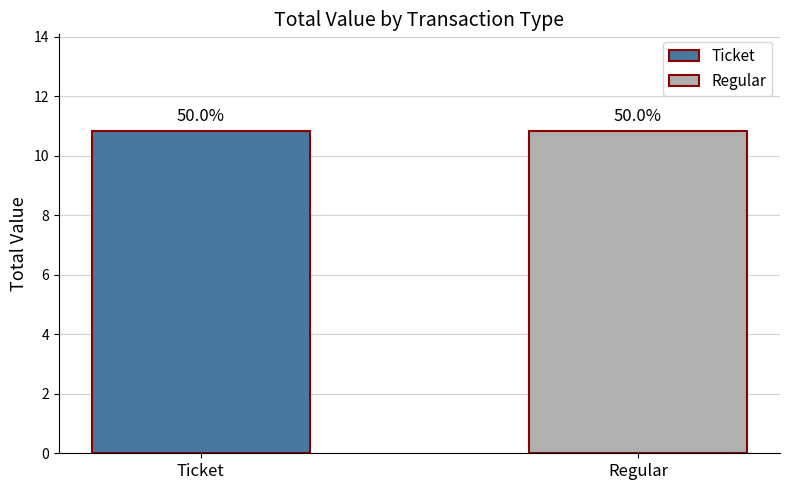

The Ticket series shows 7.7 at io_index 2/3. True or false?

False